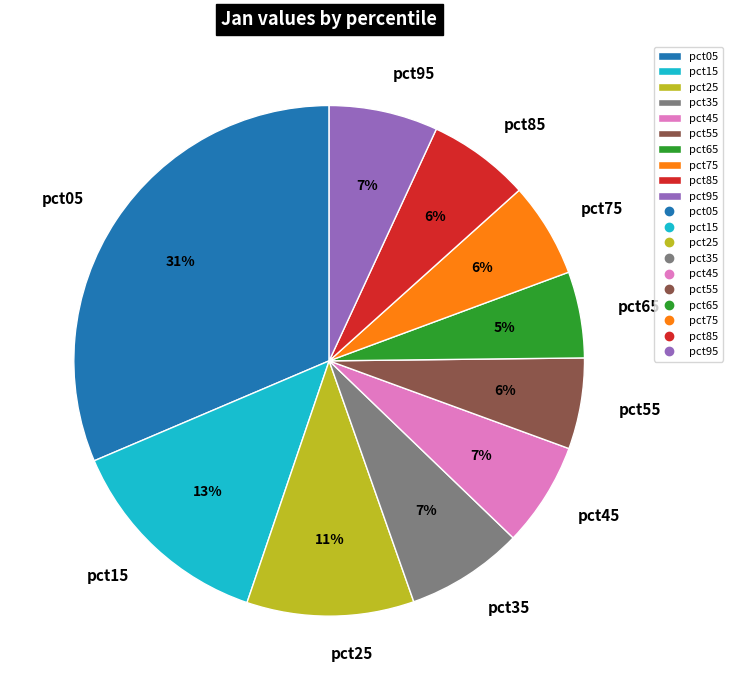

Which category has the biggest portion of the pie?

pct05